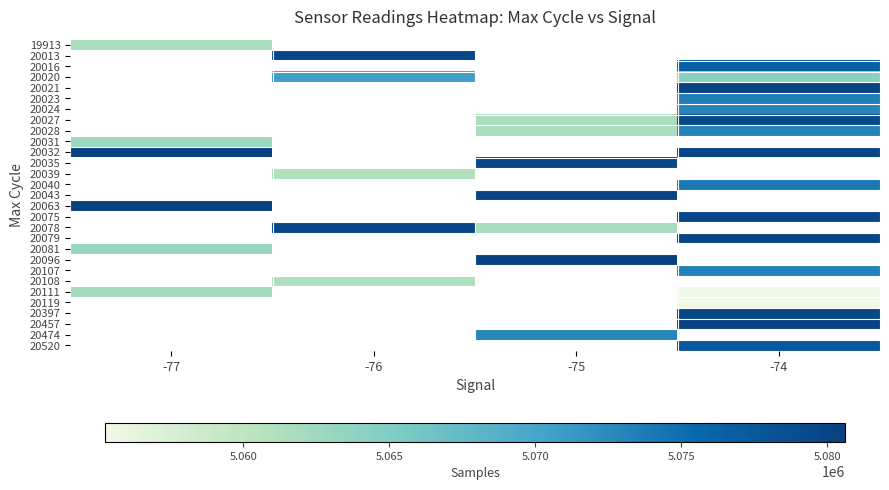

Is the value of 20031 at -75 greater than the value of 20119 at -74?

No